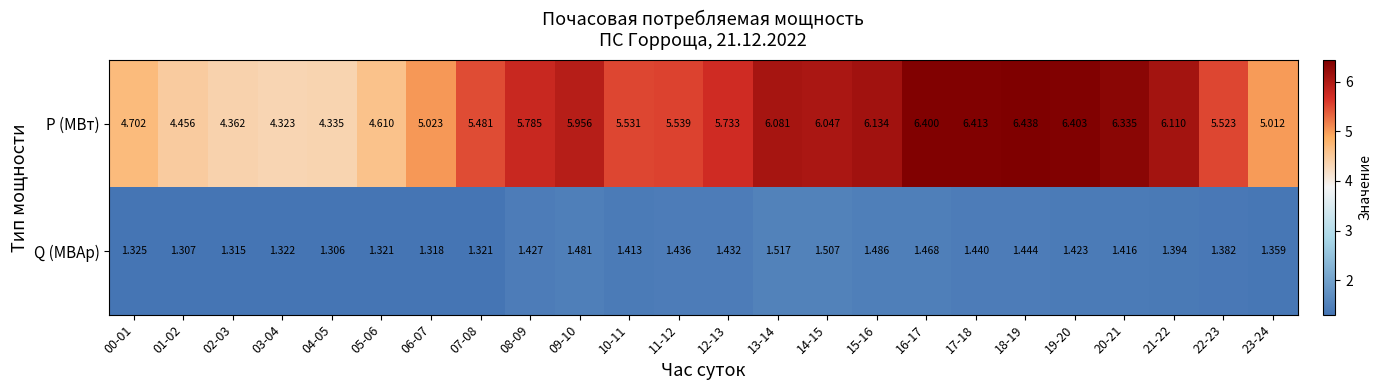

Which series has the largest total across all categories?

P (МВт)